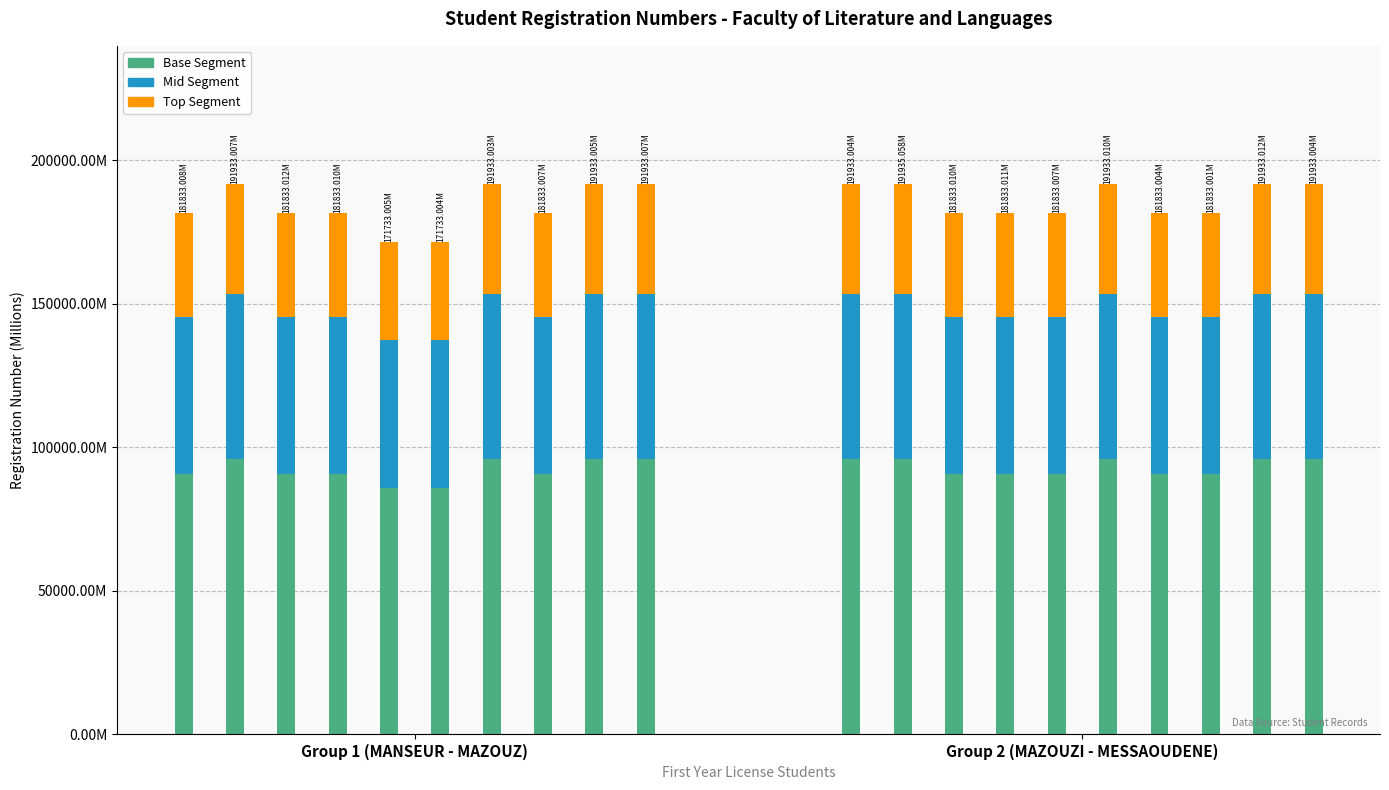

The Top Segment series shows 19122.2 at 3. True or false?

False